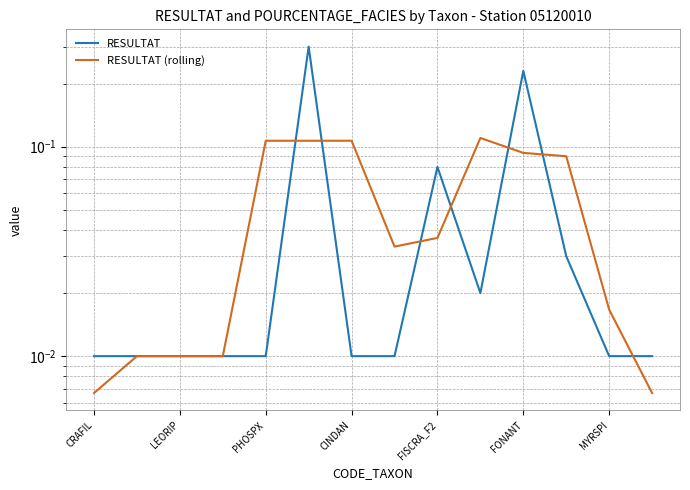

True or false: RESULTAT has a value of 0.1 at FISCRA_F2.

False